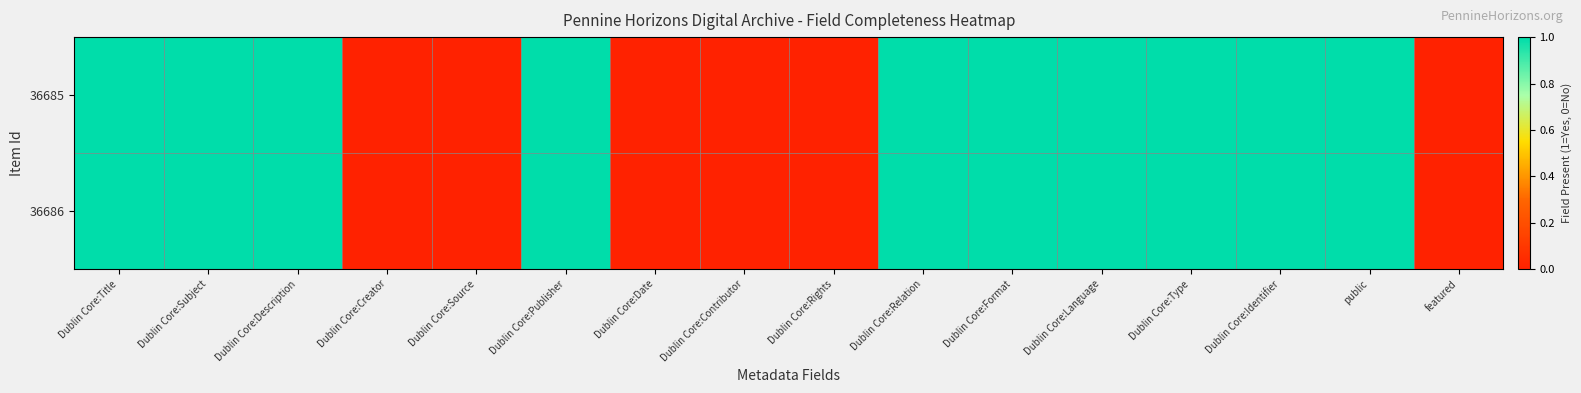

Between Dublin Core:Publisher and Dublin Core:Date, which is larger?

Dublin Core:Publisher